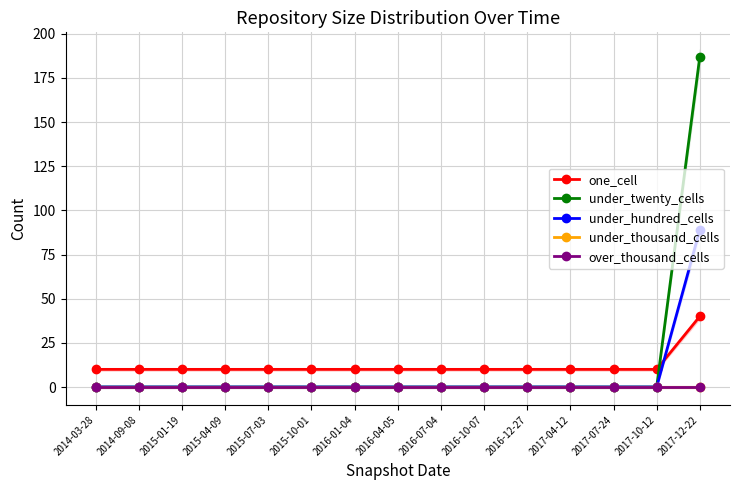

List the series in order of their peak value, lowest first.

under_thousand_cells, over_thousand_cells, one_cell, under_hundred_cells, under_twenty_cells